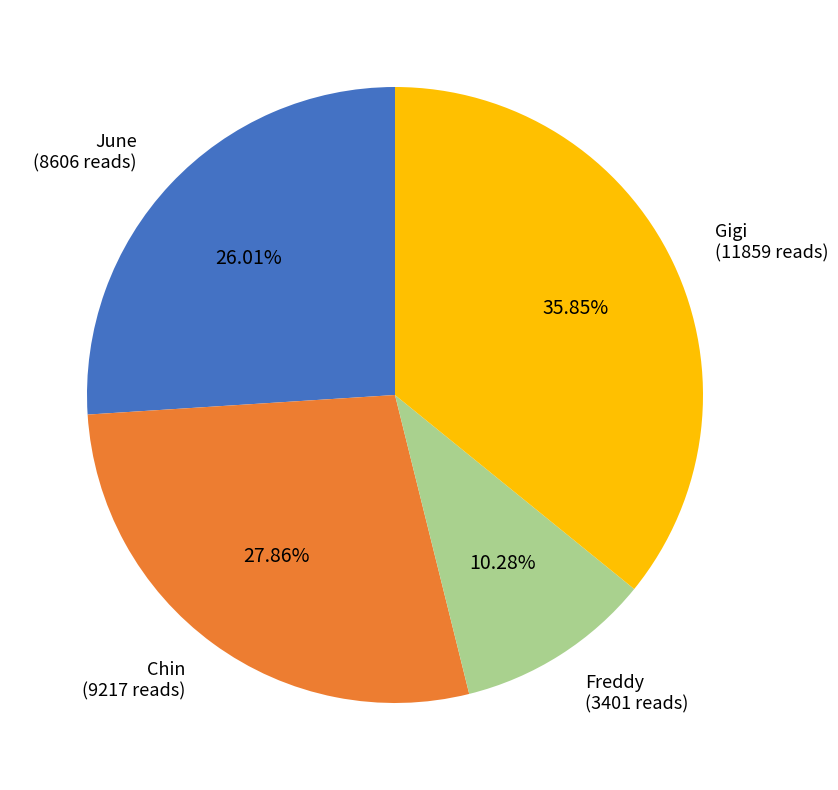

Is there a majority slice in this chart?

No